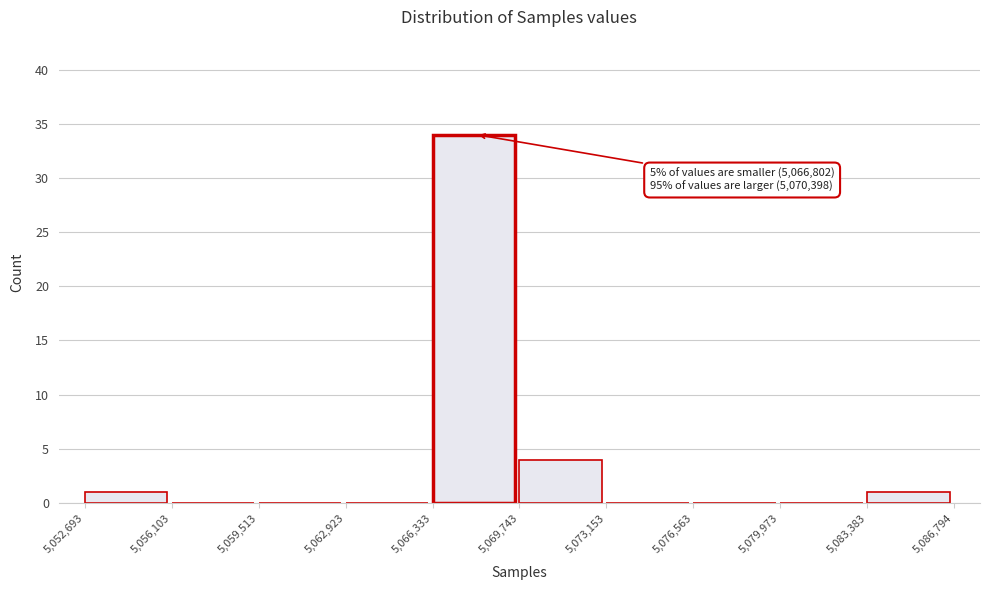

Over which range of the x-axis is the bar tallest?

5,066,333 to 5,069,743